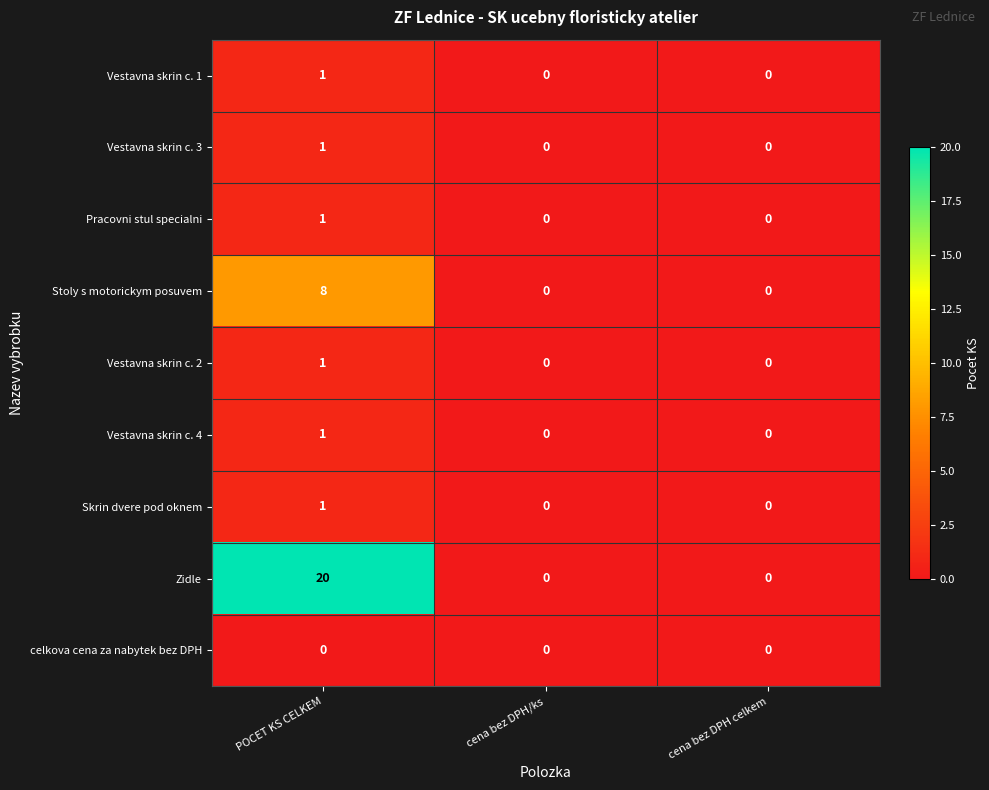

Which series changed the most between POCET KS CELKEM and cena bez DPH celkem?

Zidle